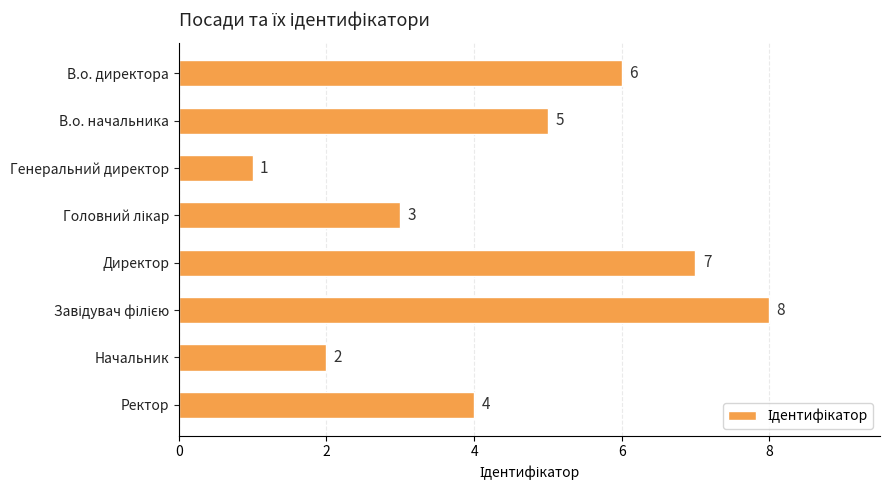

What is the change in value from Директор to Начальник?

-5